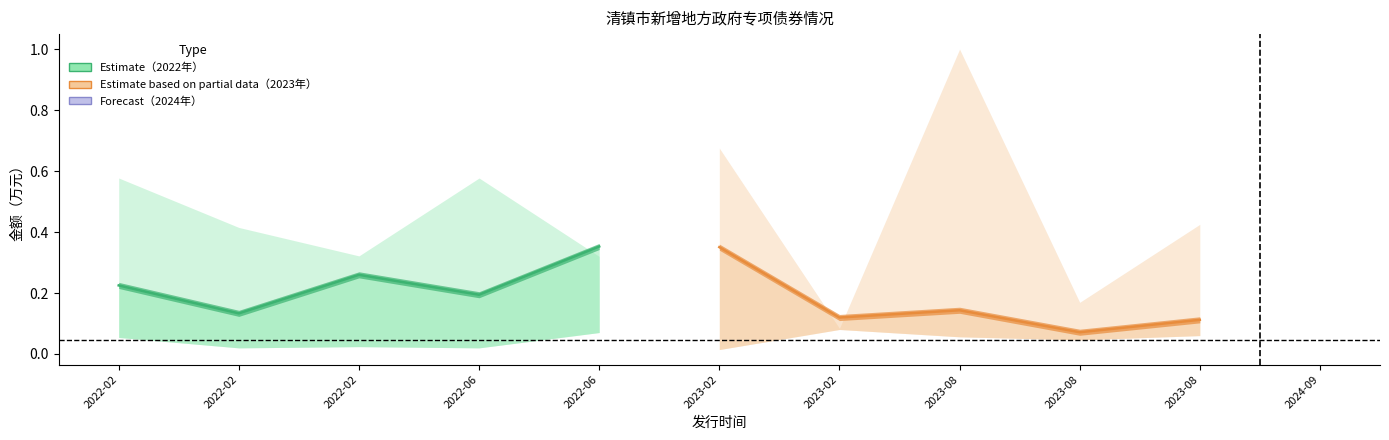

Which series has the widest spread of values?

partial